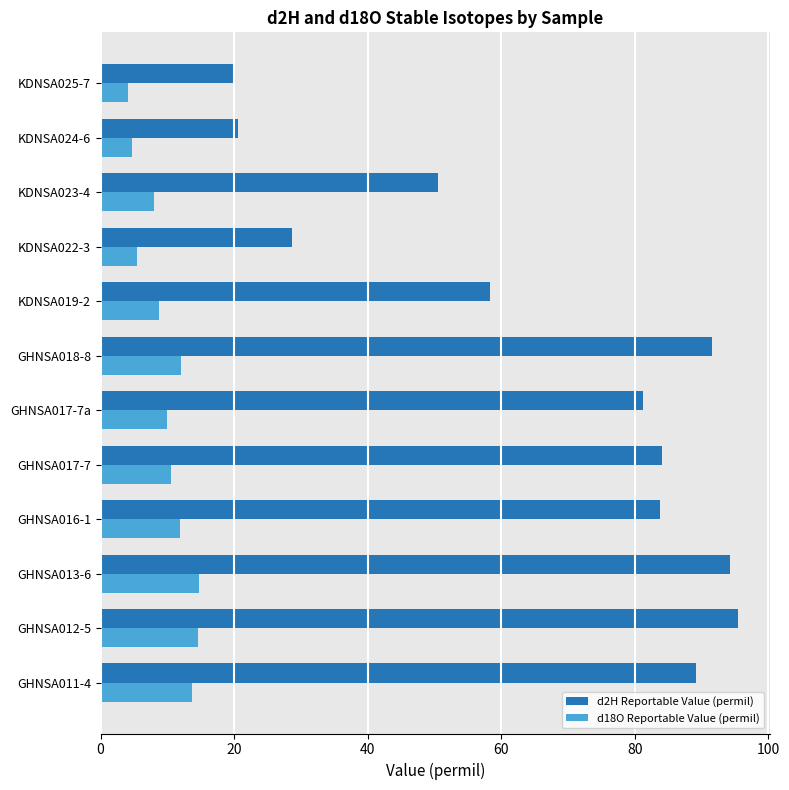

Rank the series by their maximum value, from lowest to highest.

d18O Reportable Value (permil), d2H Reportable Value (permil)